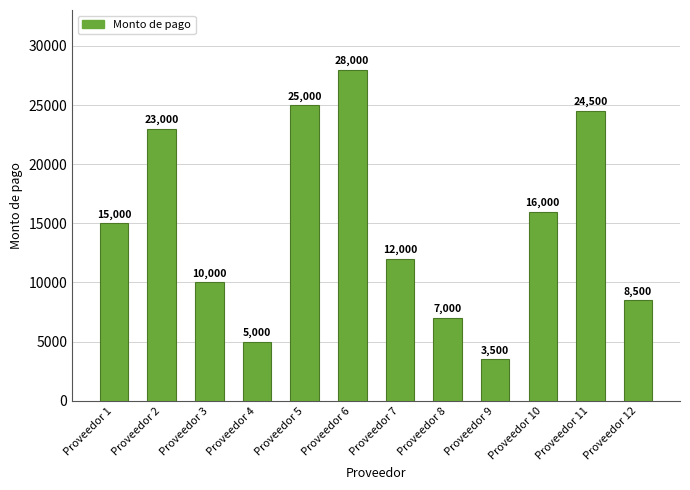

Where is the data nearest to the value 15750?

Proveedor 10